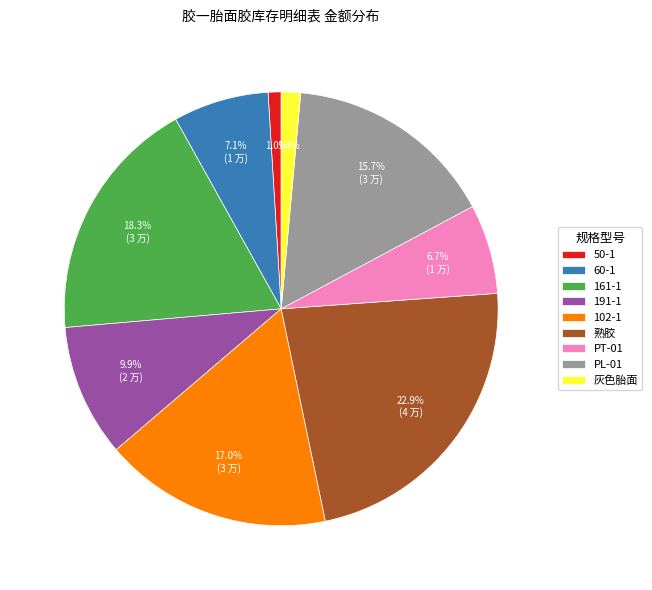

Is PT-01 the majority of the pie?

No